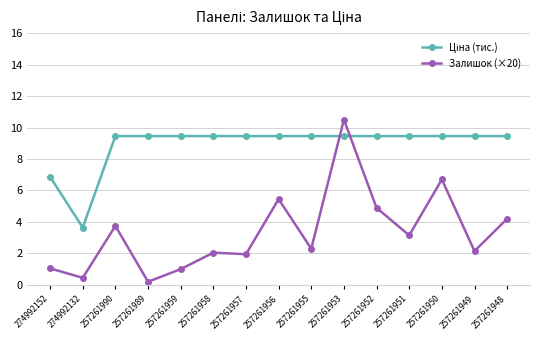

At which category is the sum across all series the highest?

257261953